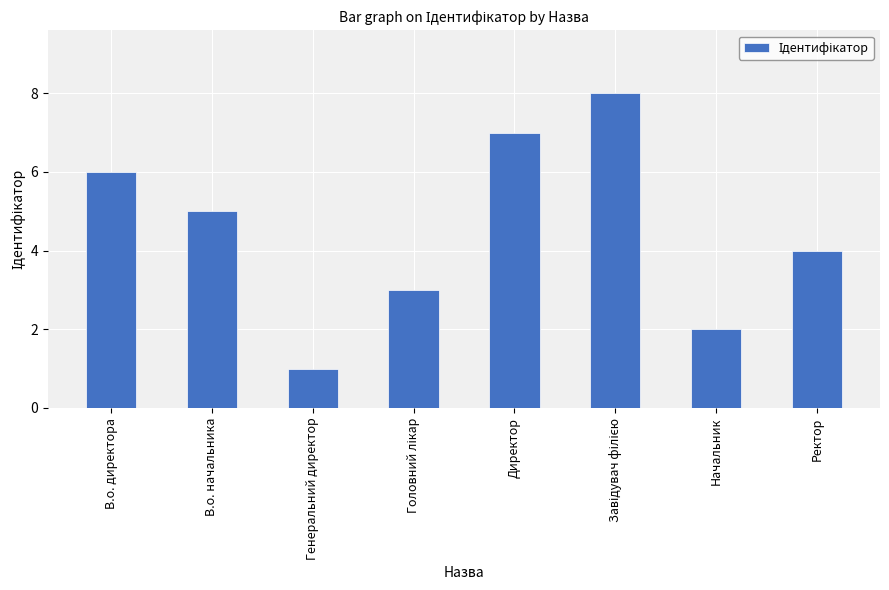

Does the chart contain any negative values?

No